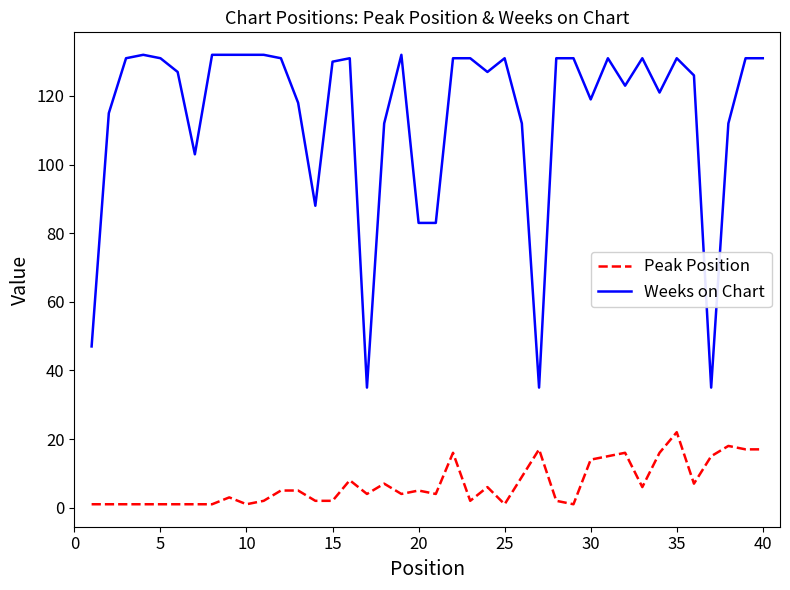

Which series has the largest range (max minus min)?

Weeks on Chart